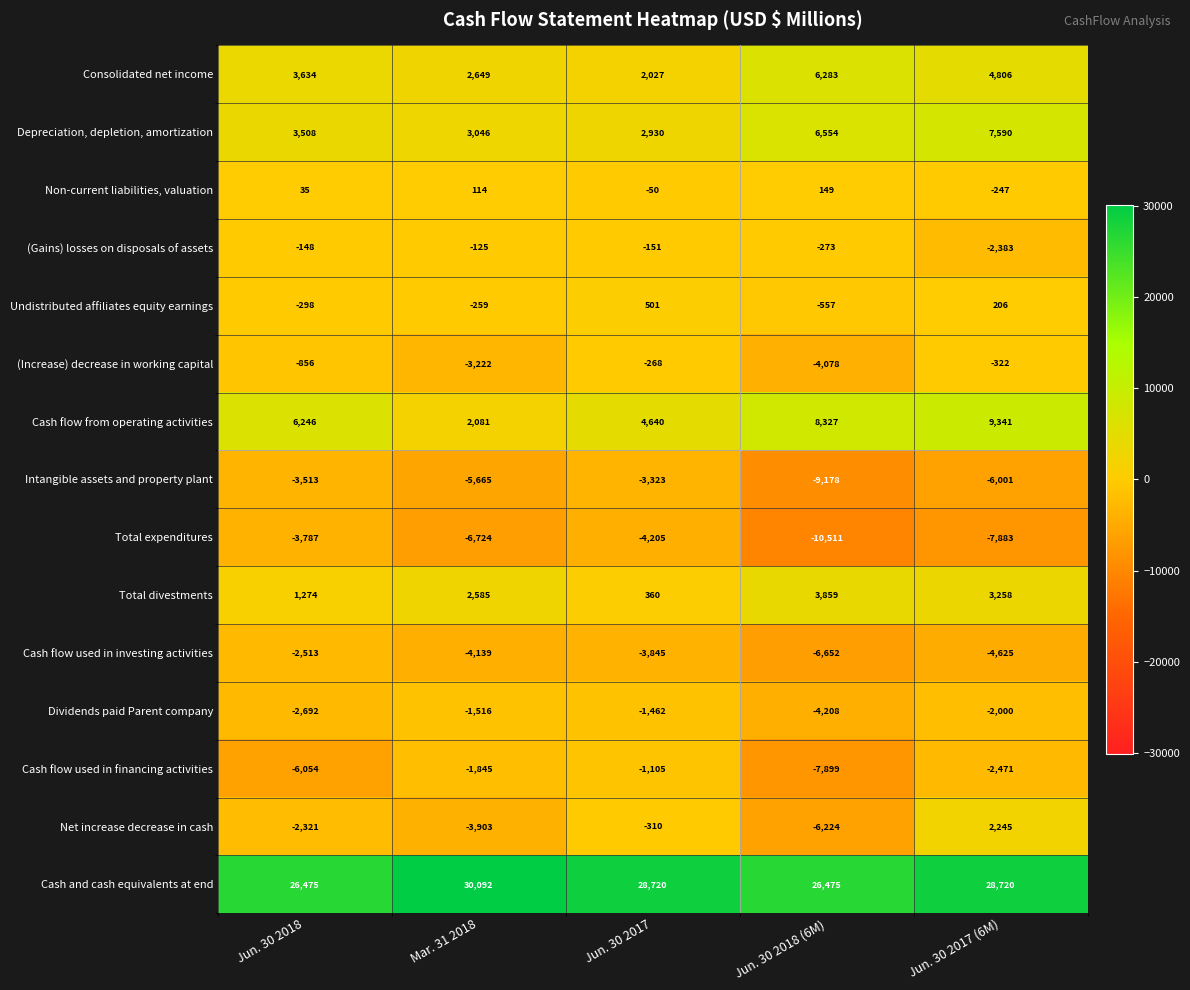

Count the Cash and cash equivalents at end values in the range 26475 to 28720.

4